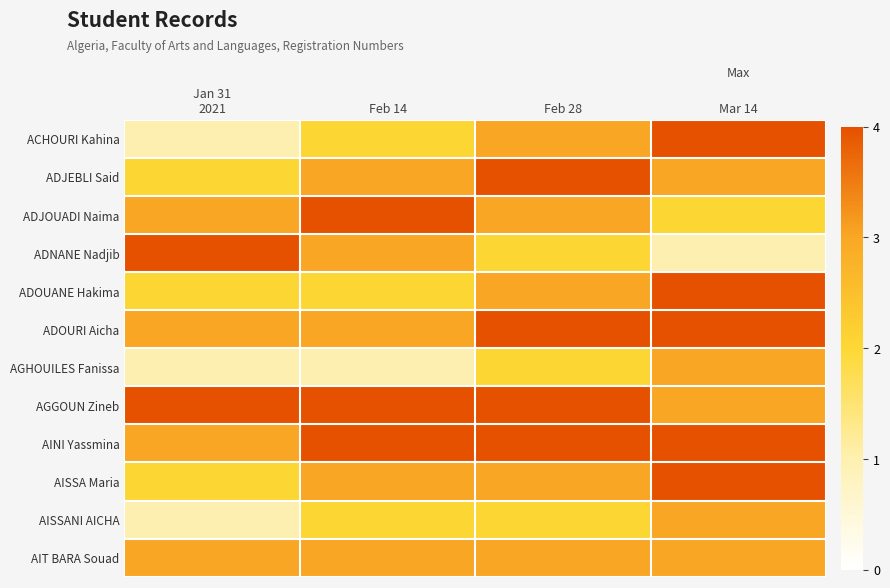

Reading left to right, transcribe all the data shown in this chart.

ACHOURI Kahina: Jan 31
2021=1	Feb 14=2	Feb 28=3	Mar 14=4
ADJEBLI Said: Jan 31
2021=2	Feb 14=3	Feb 28=4	Mar 14=3
ADJOUADI Naima: Jan 31
2021=3	Feb 14=4	Feb 28=3	Mar 14=2
ADNANE Nadjib: Jan 31
2021=4	Feb 14=3	Feb 28=2	Mar 14=1
ADOUANE Hakima: Jan 31
2021=2	Feb 14=2	Feb 28=3	Mar 14=4
ADOURI Aicha: Jan 31
2021=3	Feb 14=3	Feb 28=4	Mar 14=4
AGHOUILES Fanissa: Jan 31
2021=1	Feb 14=1	Feb 28=2	Mar 14=3
AGGOUN Zineb: Jan 31
2021=4	Feb 14=4	Feb 28=4	Mar 14=3
AINI Yassmina: Jan 31
2021=3	Feb 14=4	Feb 28=4	Mar 14=4
AISSA Maria: Jan 31
2021=2	Feb 14=3	Feb 28=3	Mar 14=4
AISSANI AICHA: Jan 31
2021=1	Feb 14=2	Feb 28=2	Mar 14=3
AIT BARA Souad: Jan 31
2021=3	Feb 14=3	Feb 28=3	Mar 14=3